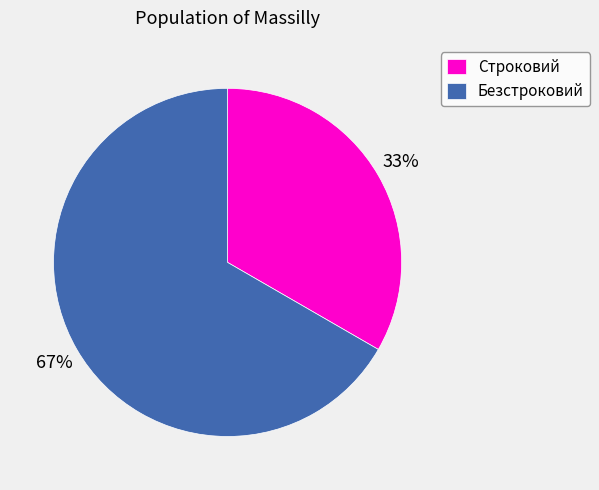

Which has a higher value, Строковий or Безстроковий?

Безстроковий